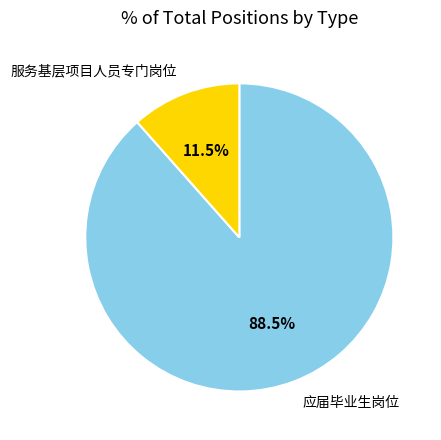

Which slice represents more than half of the pie?

应届毕业生岗位